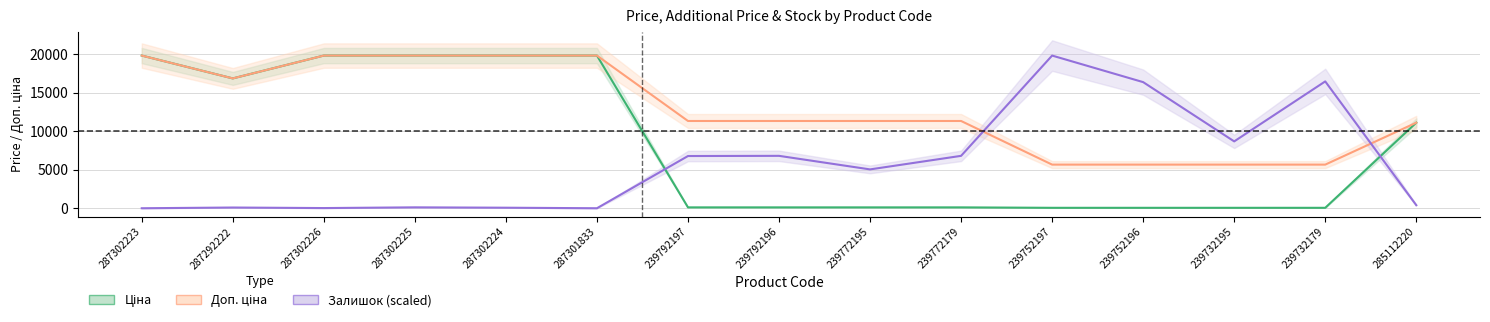

Read the Залишок value at 239752196.

16381.2